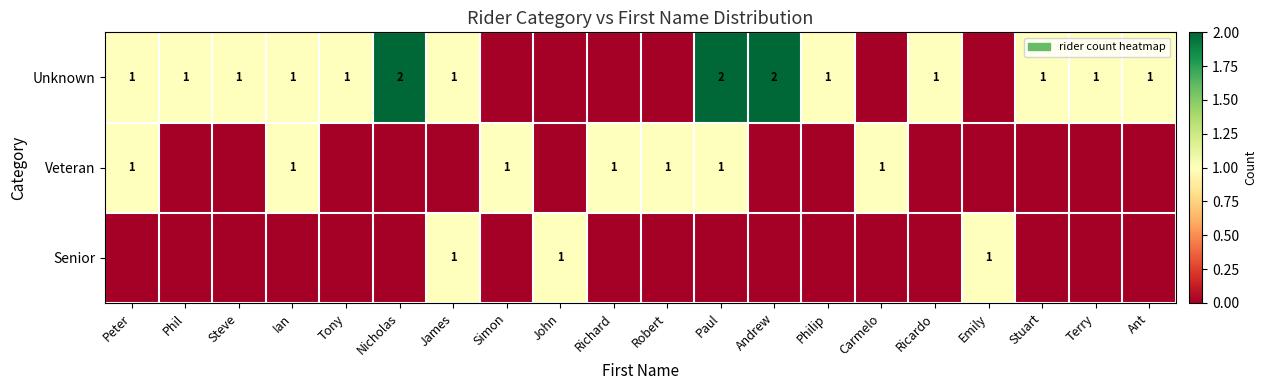

What is the spread (max minus min) of values at Phil?

1